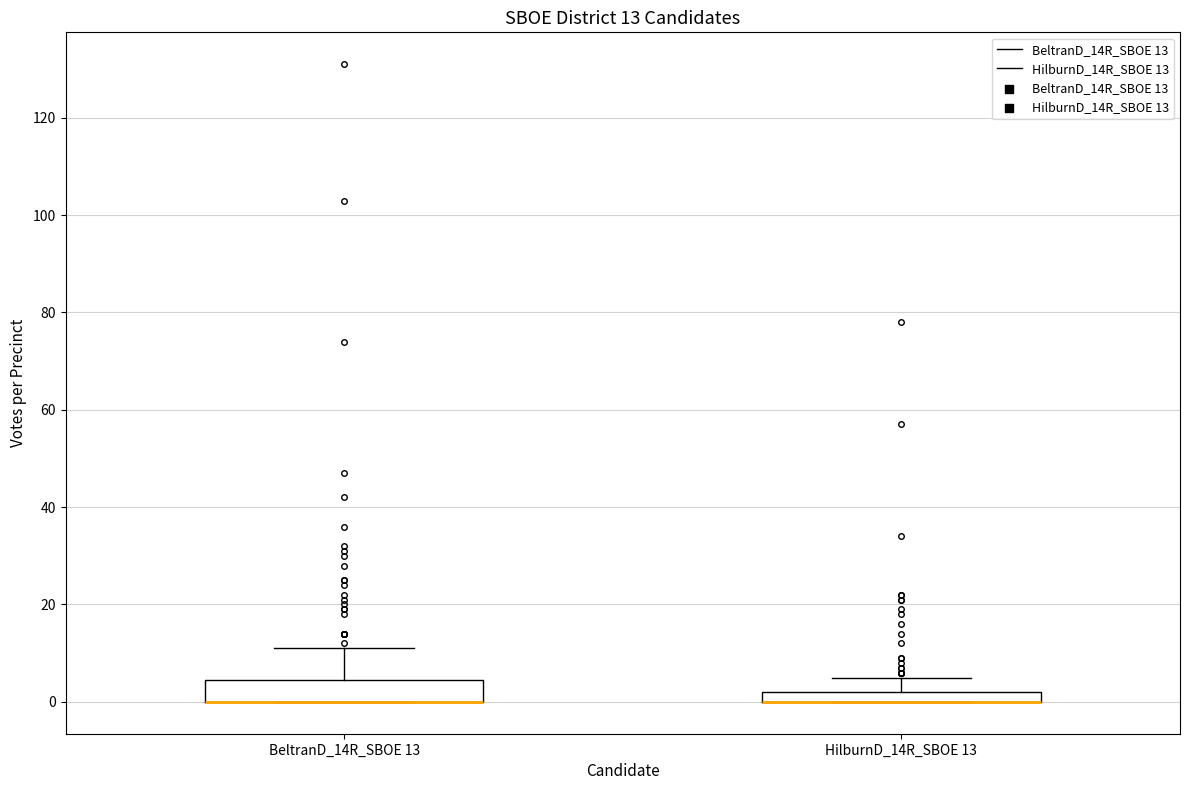

Comparing the boxes themselves (not the whiskers), which one is the tallest?

BeltranD_14R_SBOE 13